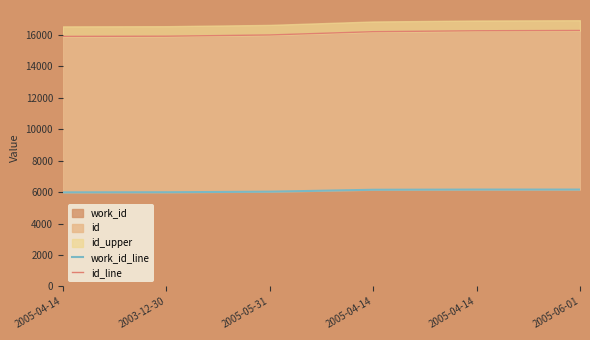

What is the sum of all id_line values?

96629